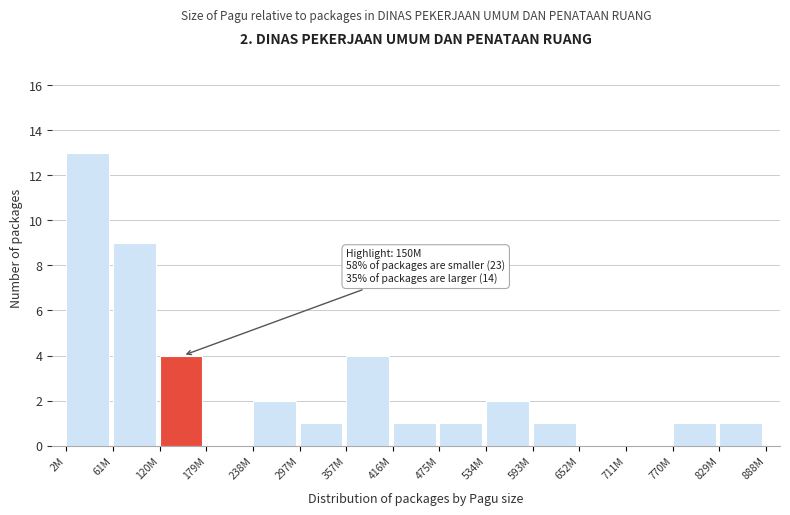

Reading right to left, extract all data points from this chart.

829M=1	770M=1	711M=0	652M=0	593M=1	534M=2	475M=1	416M=1	357M=4	297M=1	238M=2	179M=0	120M=4	61M=9	2M=13